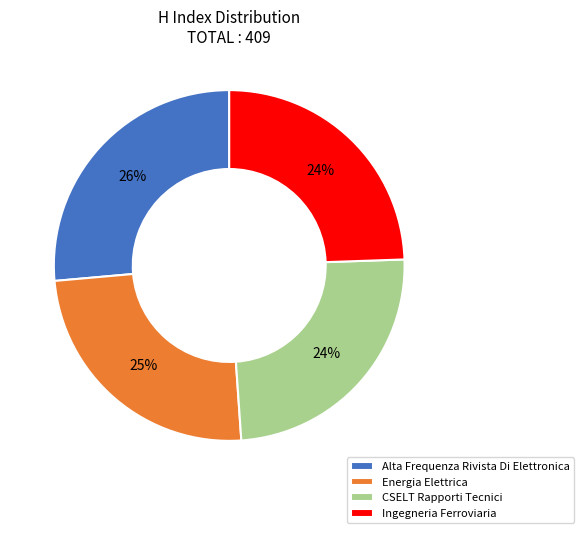

To the nearest percent, what is the average slice percentage?

25%